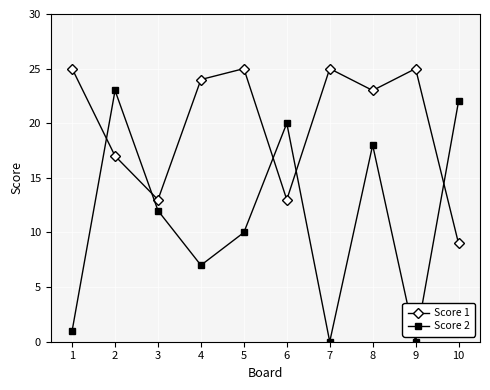

Is the value of Score 1 at 10 greater than the value of Score 2 at 4?

Yes